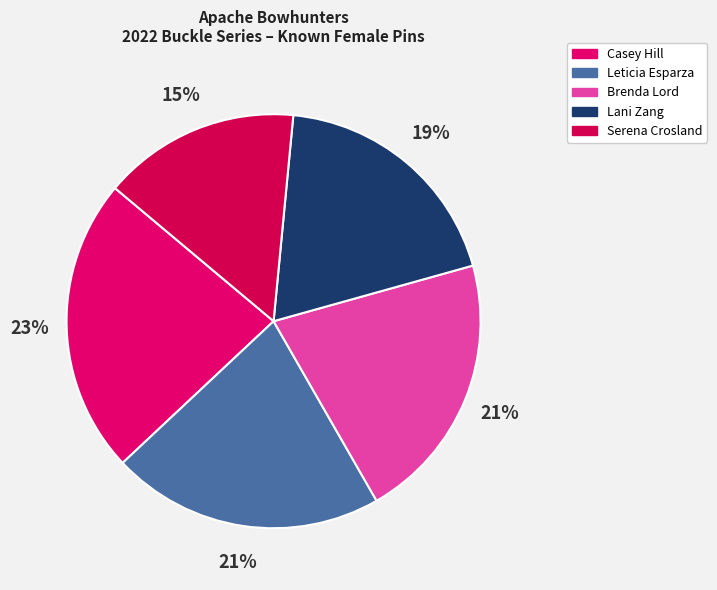

To the nearest percent, what is the average slice percentage?

20%